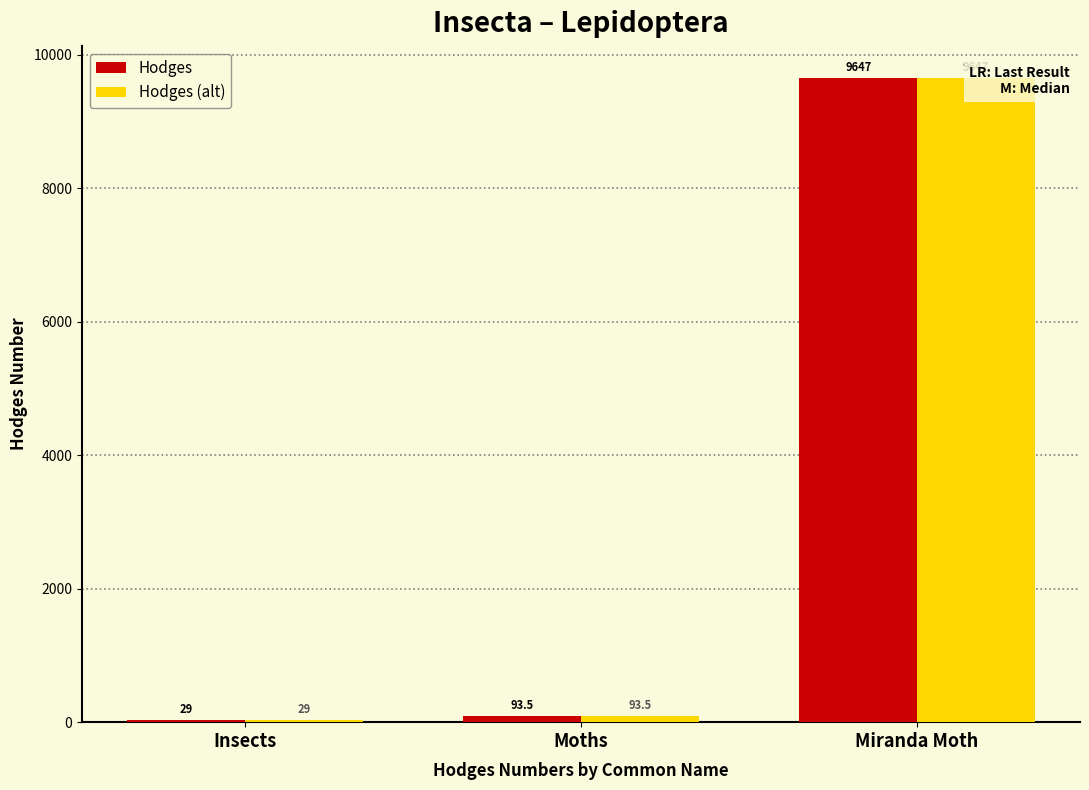

Where does the Hodges series first go above 93?

Moths